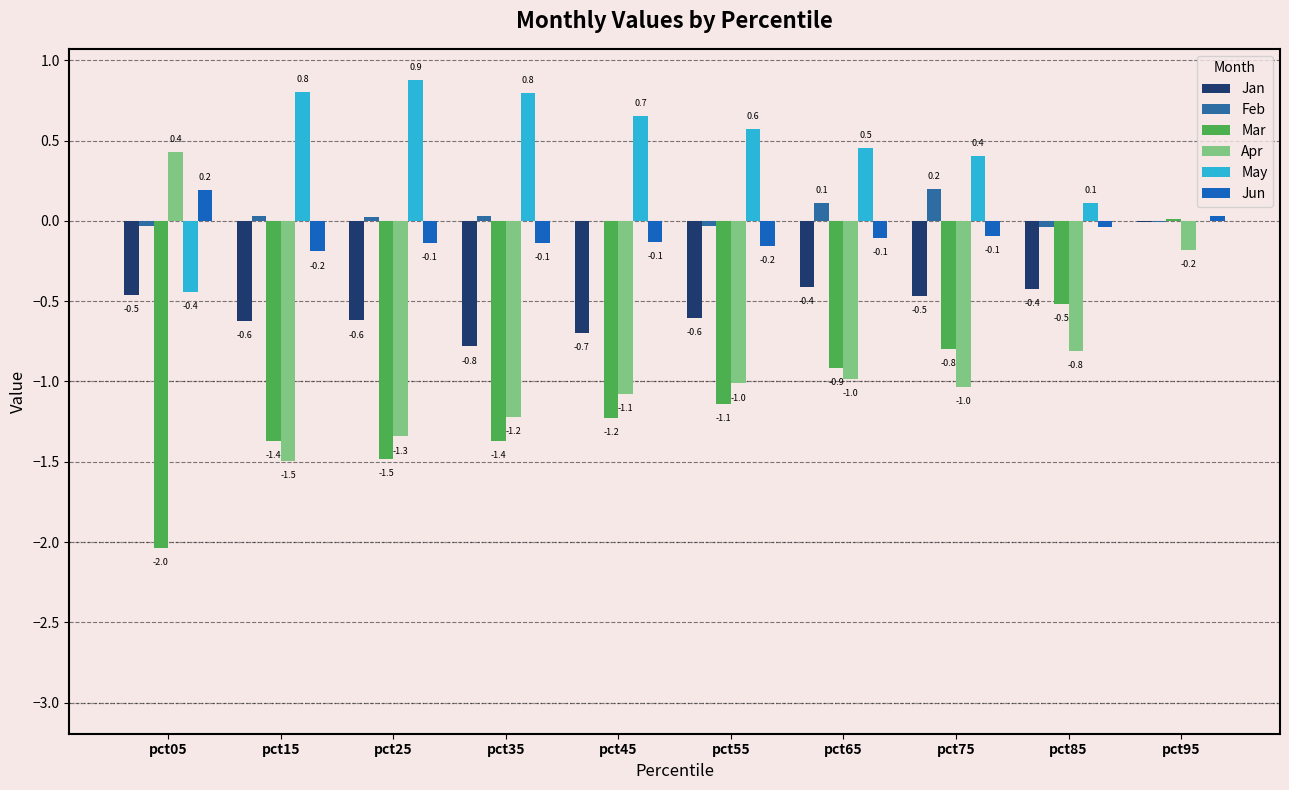

What are all the series names shown in the legend?

Jan, Feb, Mar, Apr, May, Jun